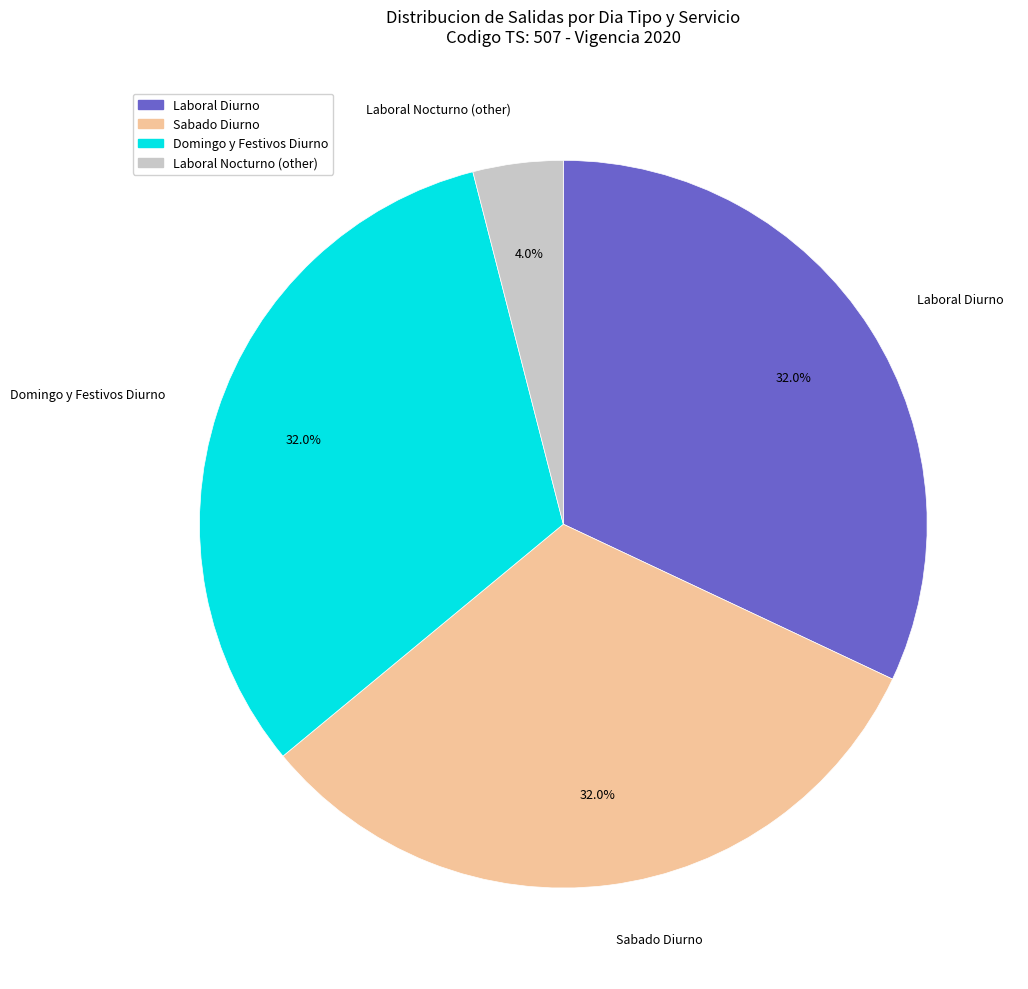

Does any single category account for the majority?

No